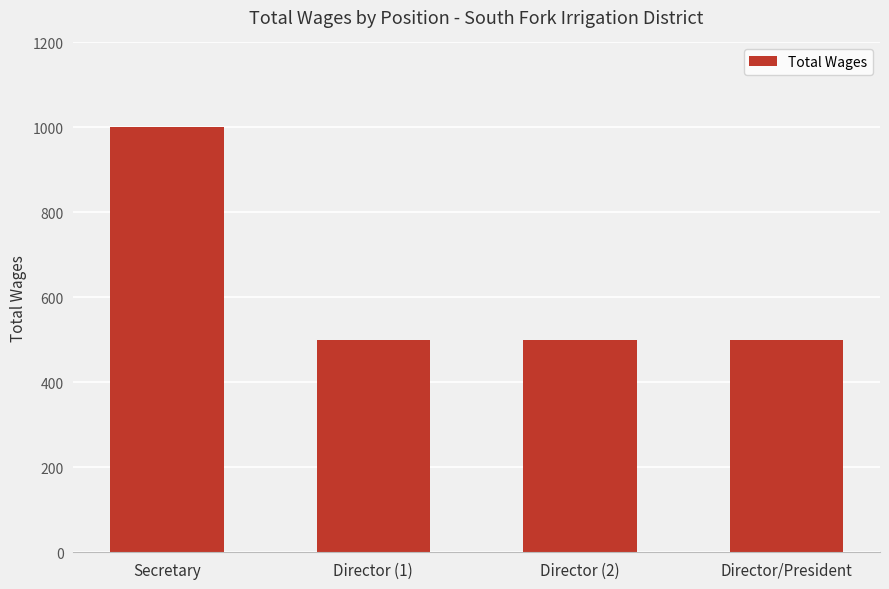

Is it true that the value at Director (1) is 343?

False